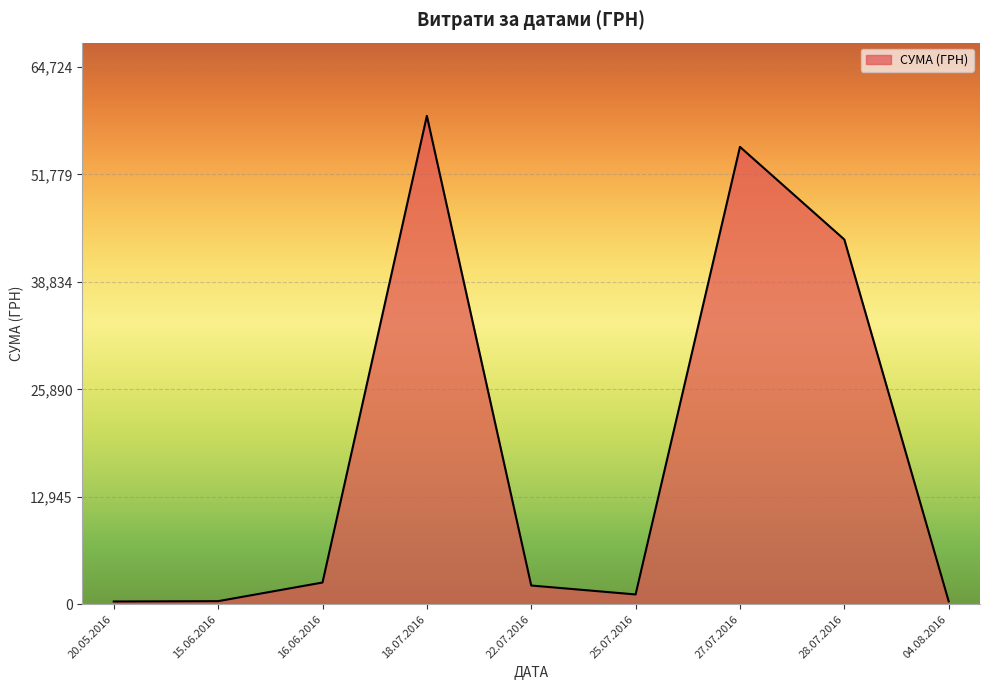

Is it true that the value at 18.07.2016 is 97525.9?

False